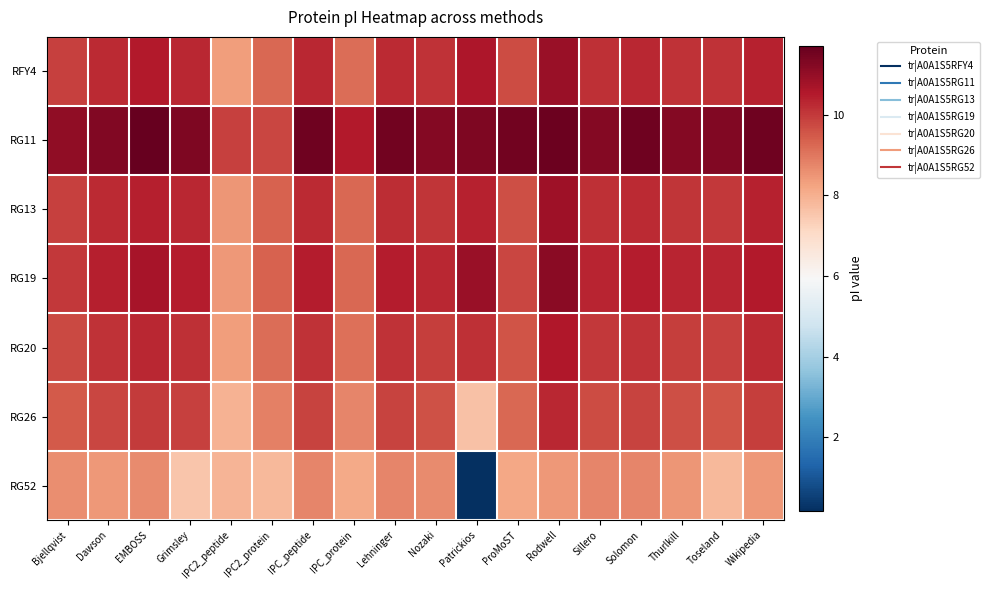

Which label corresponds to the smallest value in the chart?

Patrickios